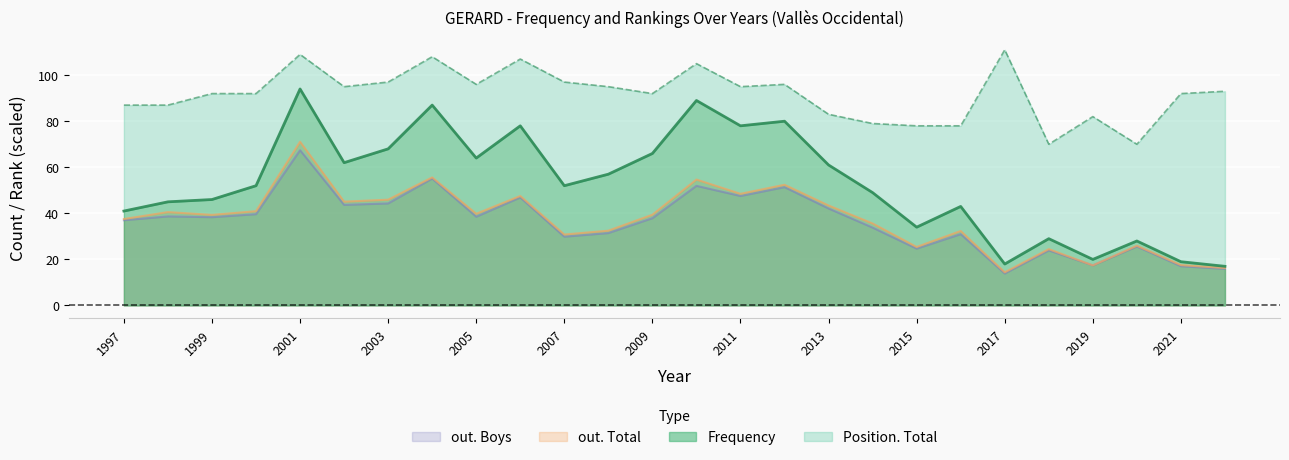

True or false: out. Boys and Frequency cross at least once.

False